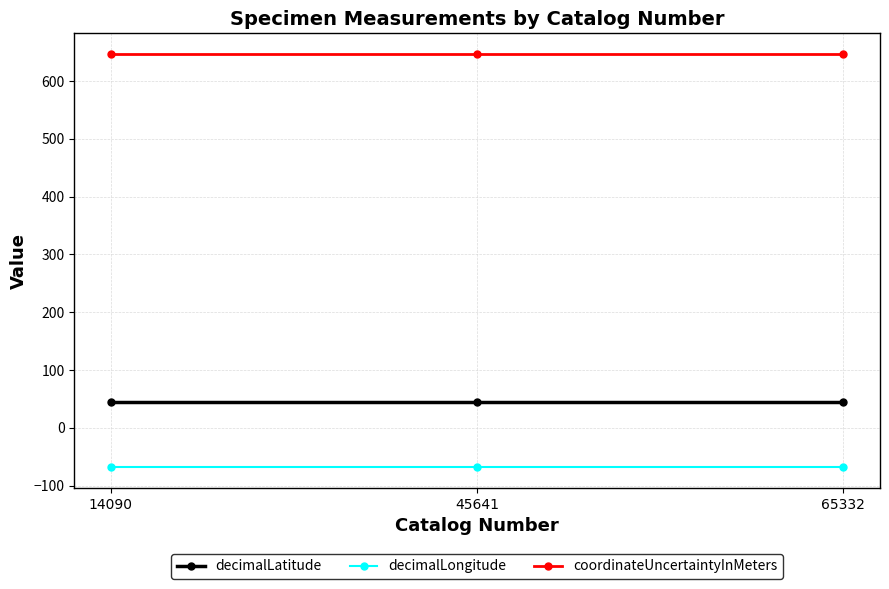

Rank the series at 45641 from lowest to highest value.

decimalLongitude, decimalLatitude, coordinateUncertaintyInMeters